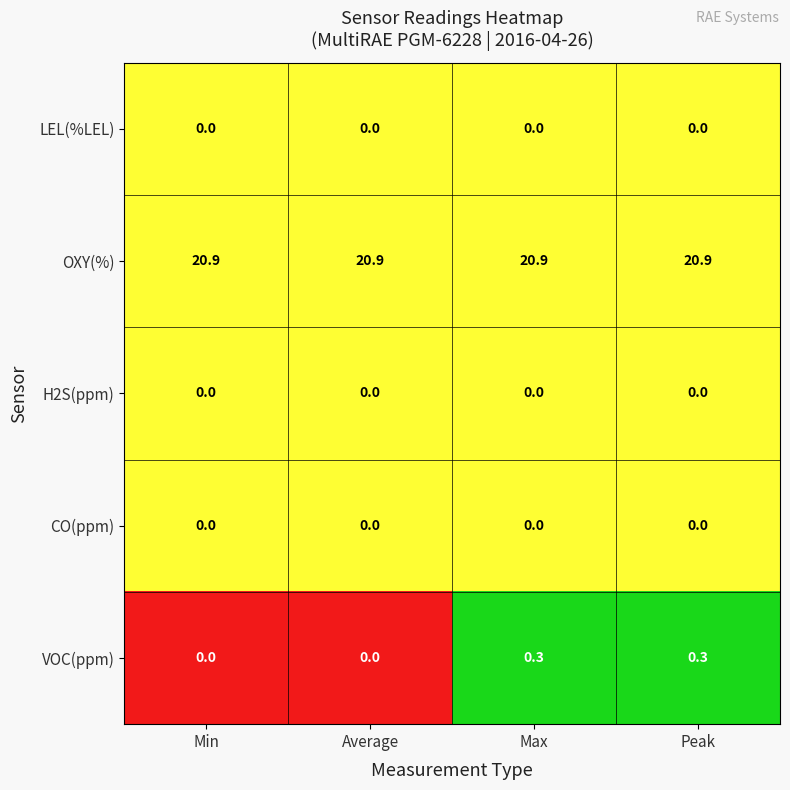

The LEL(%LEL) series shows 0.0 at Peak. True or false?

True